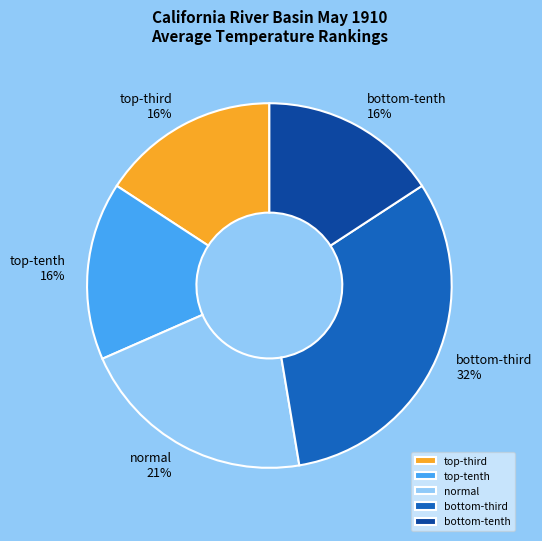

Is there any slice that represents more than half of the pie?

No